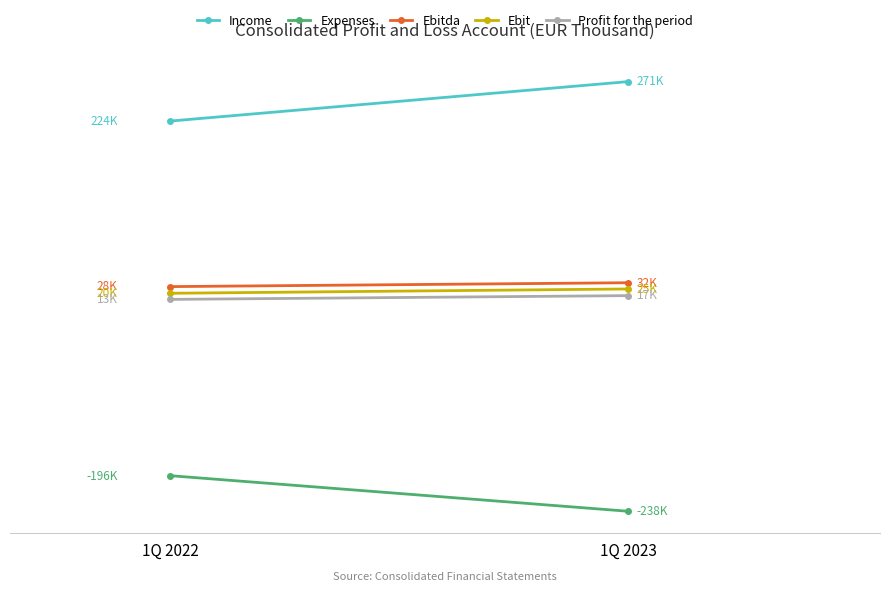

Which category has the highest value in the Ebit series?

1Q 2023